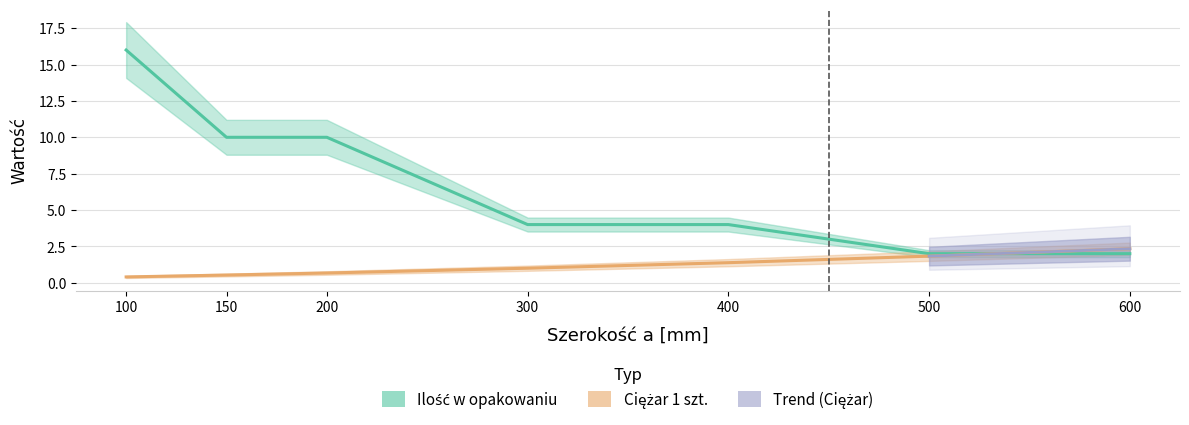

True or false: Ilość w opakowaniu has more than 0 interior local peaks.

False